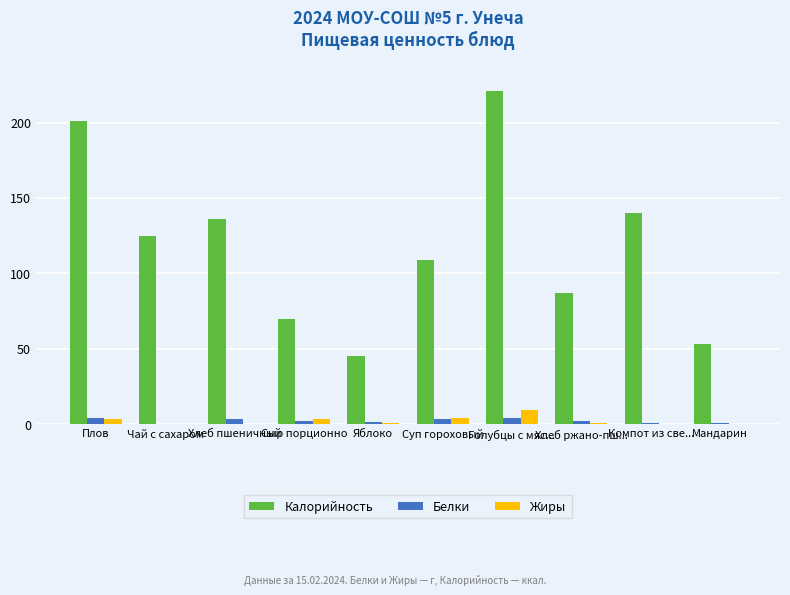

Read the Белки value at Хлеб ржано-пш....

1.7